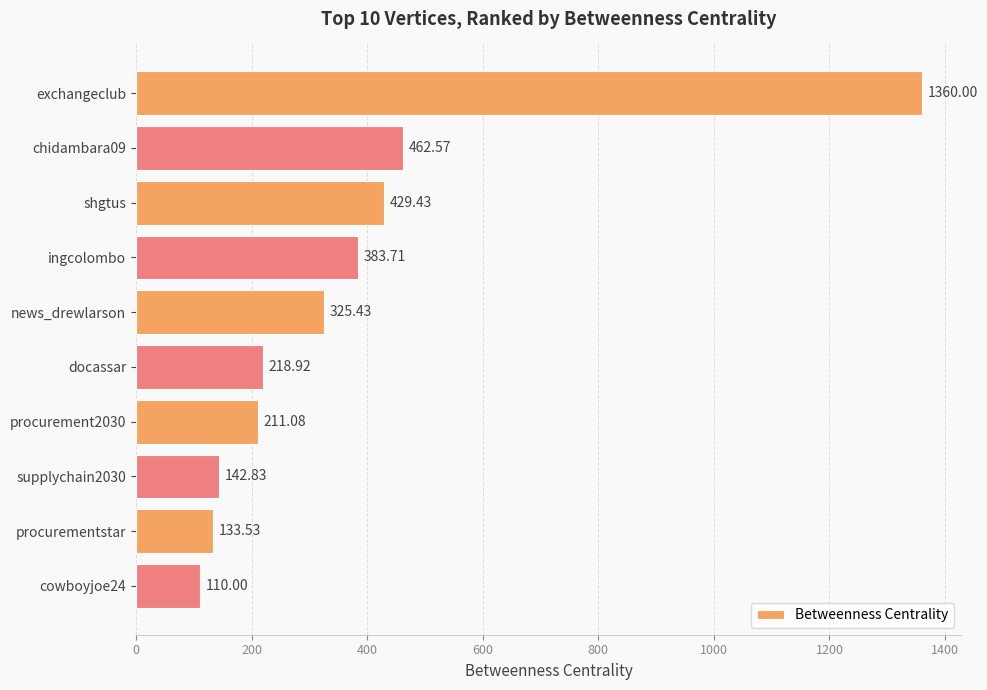

What is the label of the 7th bar from the bottom?

ingcolombo